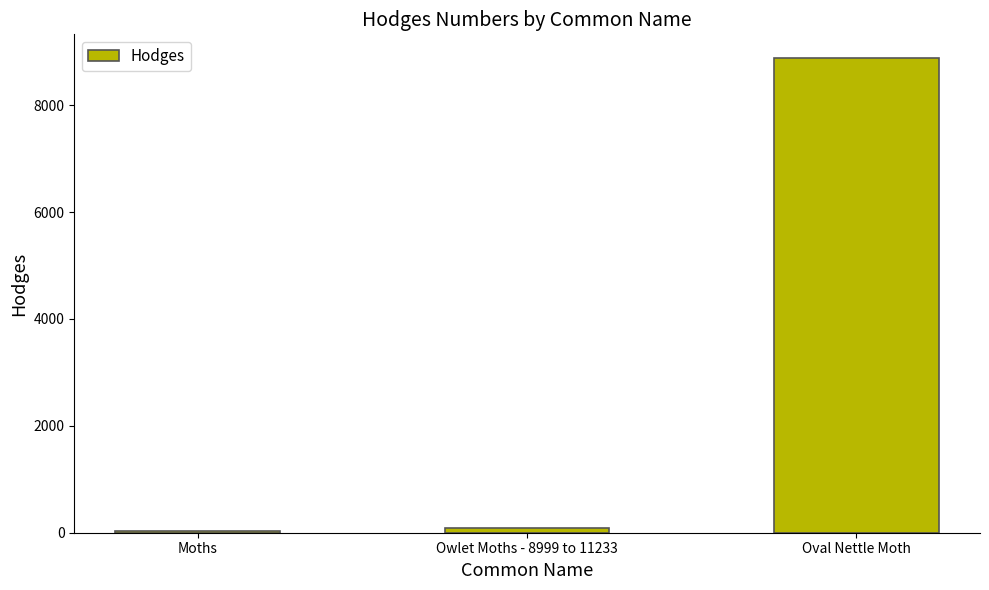

What is the sum of the values at Oval Nettle Moth and Moths?

8909.0